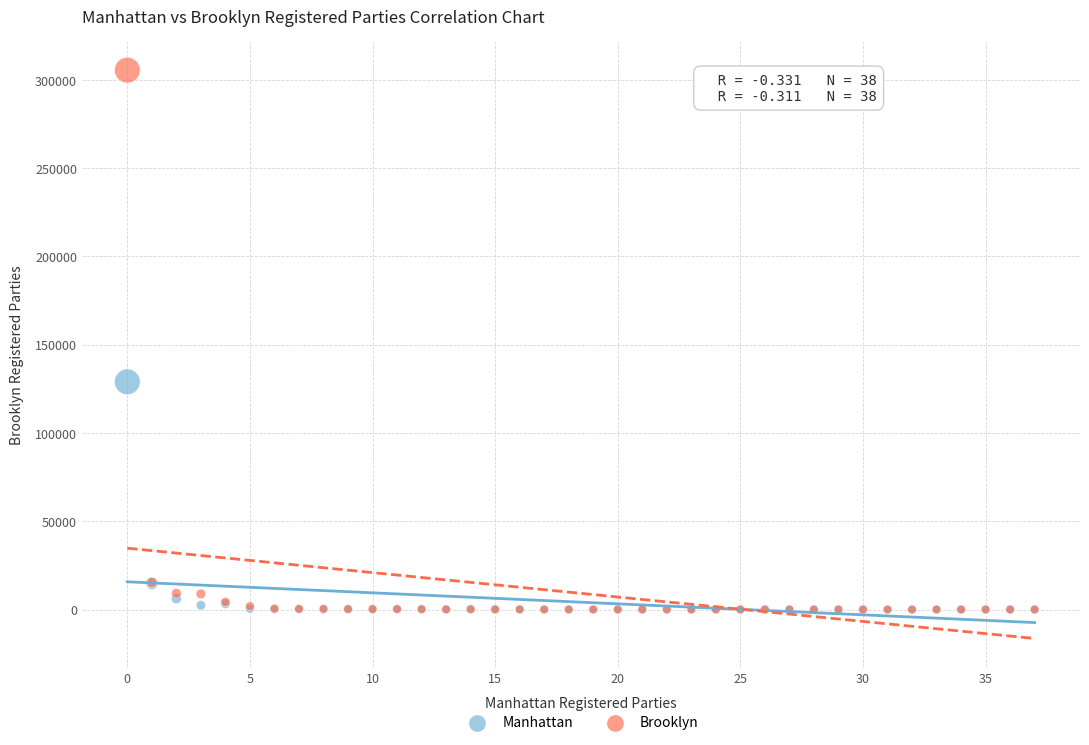

Across all series, what Y value is closest to 152733?

128954